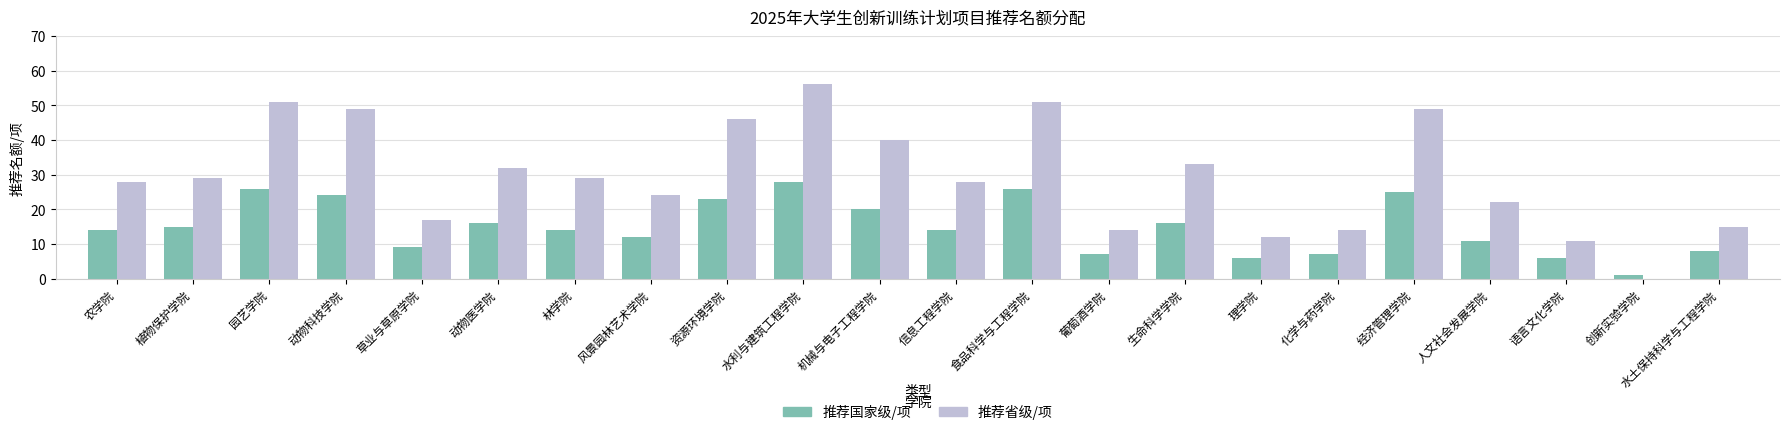

How many values in 推荐省级/项 are above zero?

21